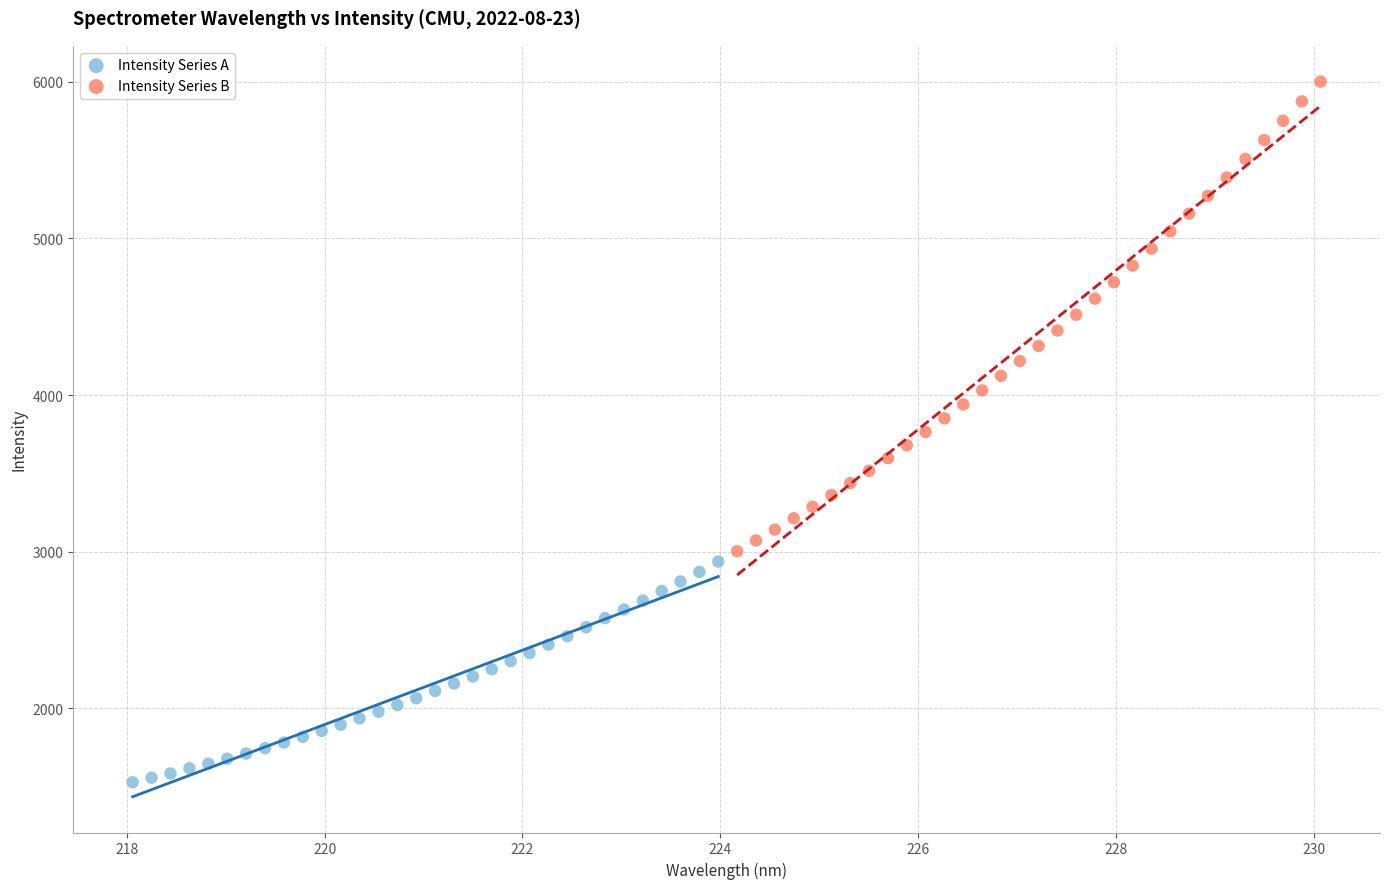

Which series contains the highest Y value?

Intensity Series B